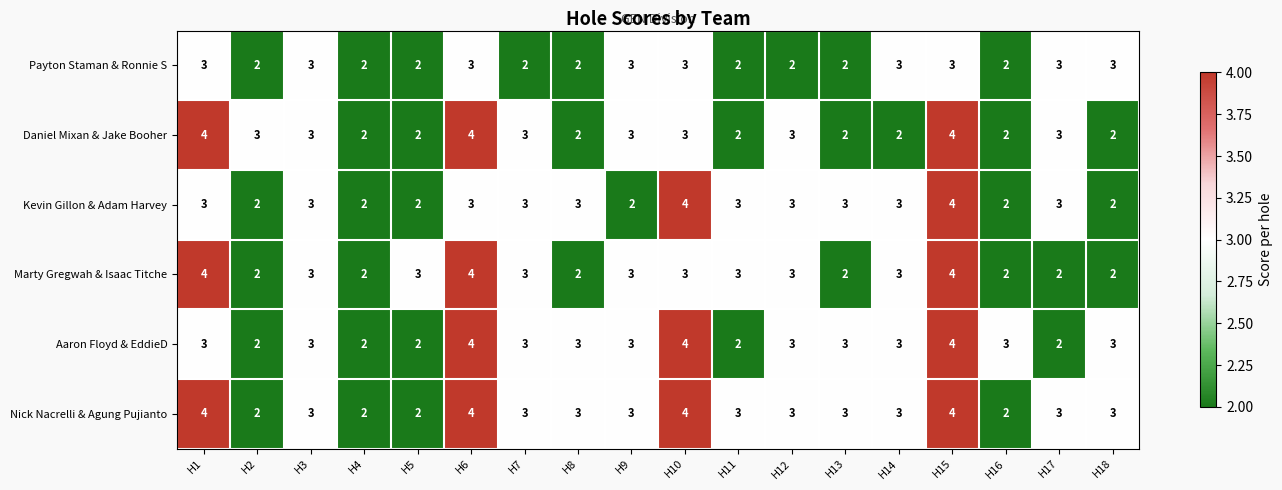

What is the greatest value displayed?

4